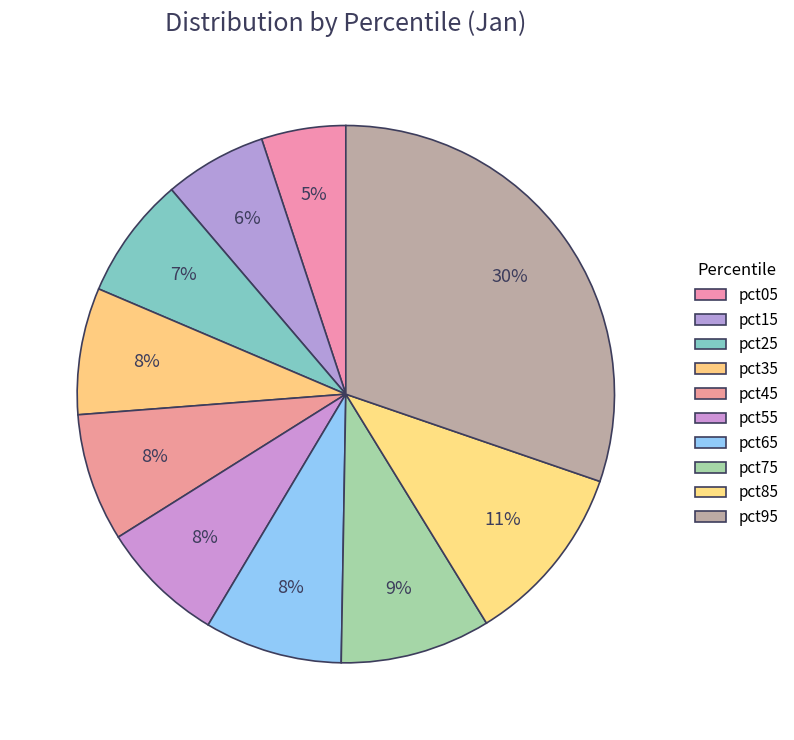

Does any single category account for the majority?

No